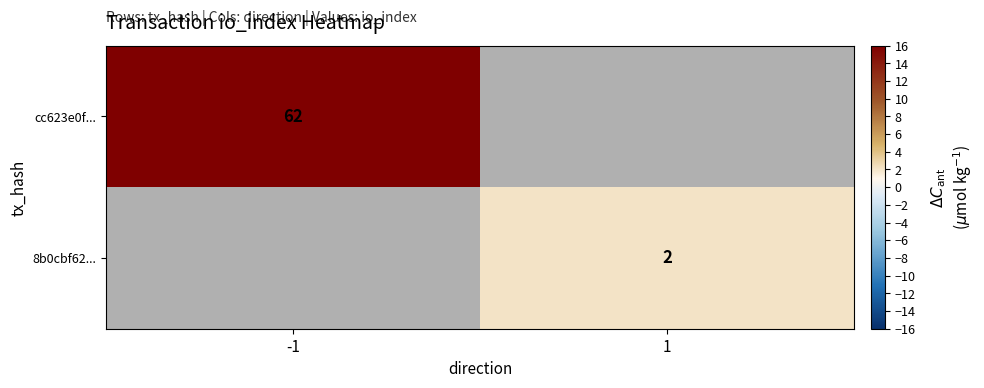

The 8b0cbf62... series shows 3 at 1. True or false?

False